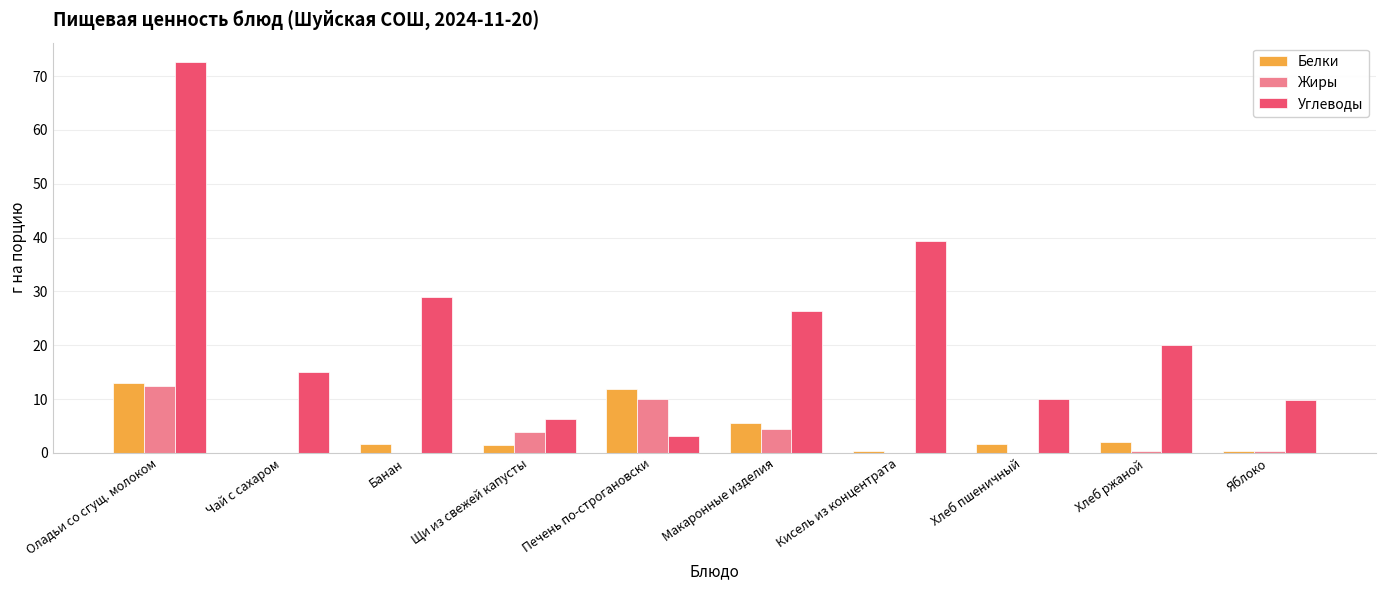

True or false: Белки has a value of 1.6 at Хлеб пшеничный.

True